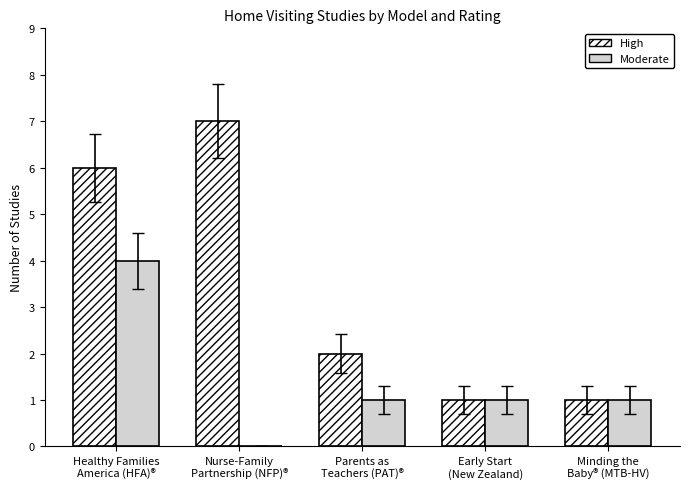

Which series changed the most between Nurse-Family
Partnership (NFP)® and Parents as
Teachers (PAT)®?

High